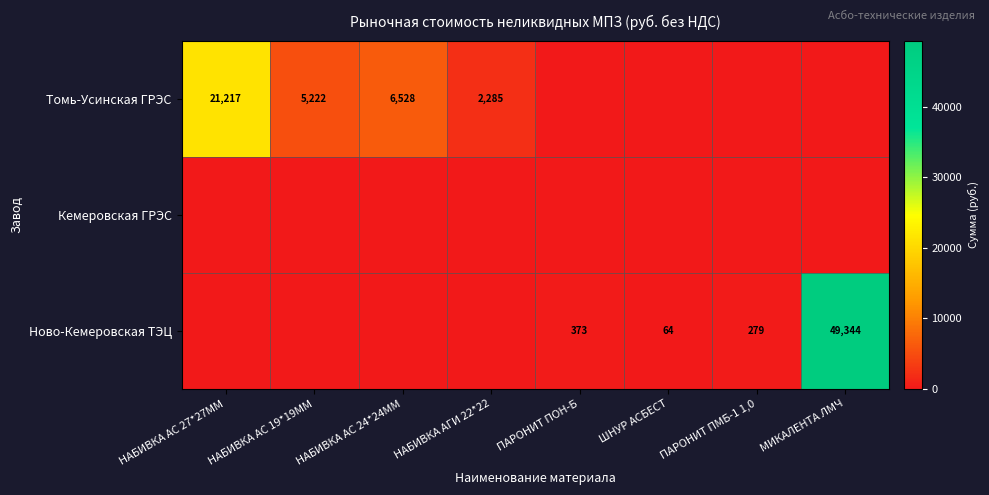

True or false: Томь-Усинская ГРЭС has a value of 9961 at НАБИВКА АС 24*24ММ.

False